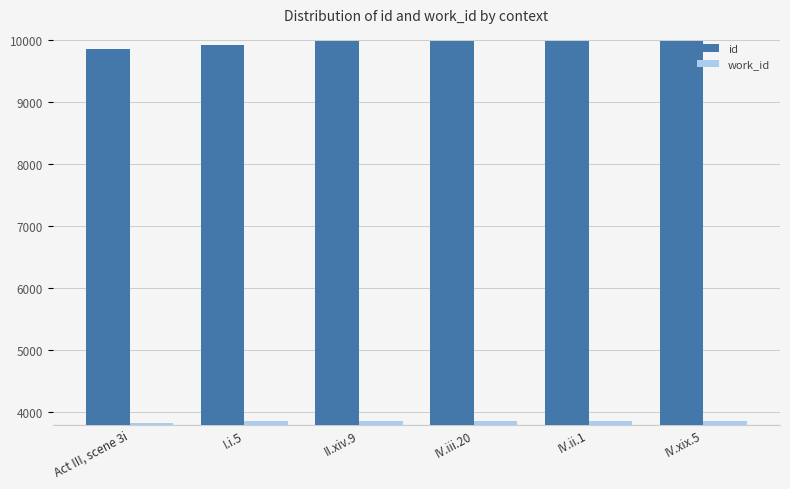

What is the spread (max minus min) of values at IV.xix.5?

6127